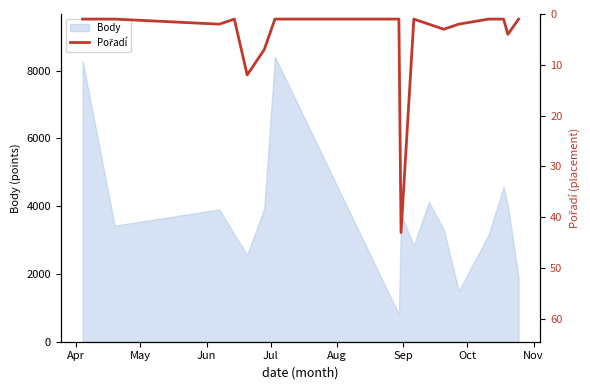

What is the maximum value for Body?

8412